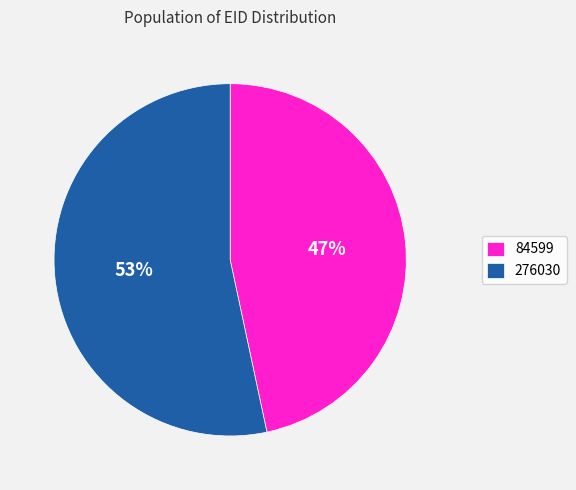

To the nearest percent, what is the average slice percentage?

50%